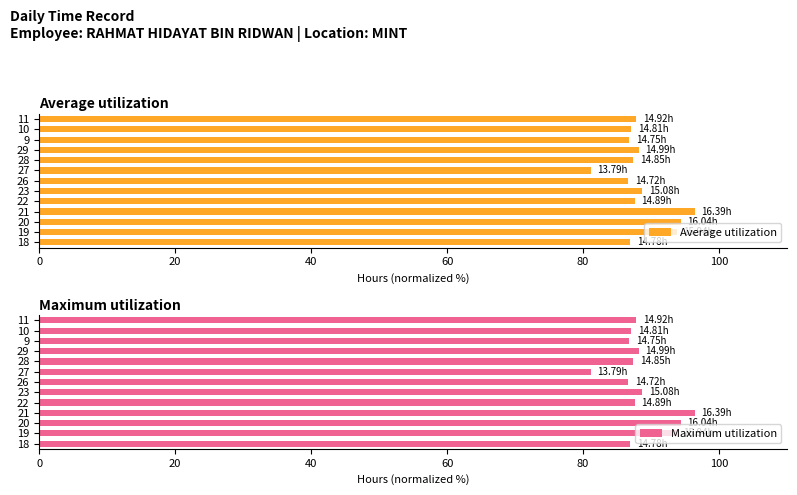

Which series has the largest total across all categories?

Average utilization